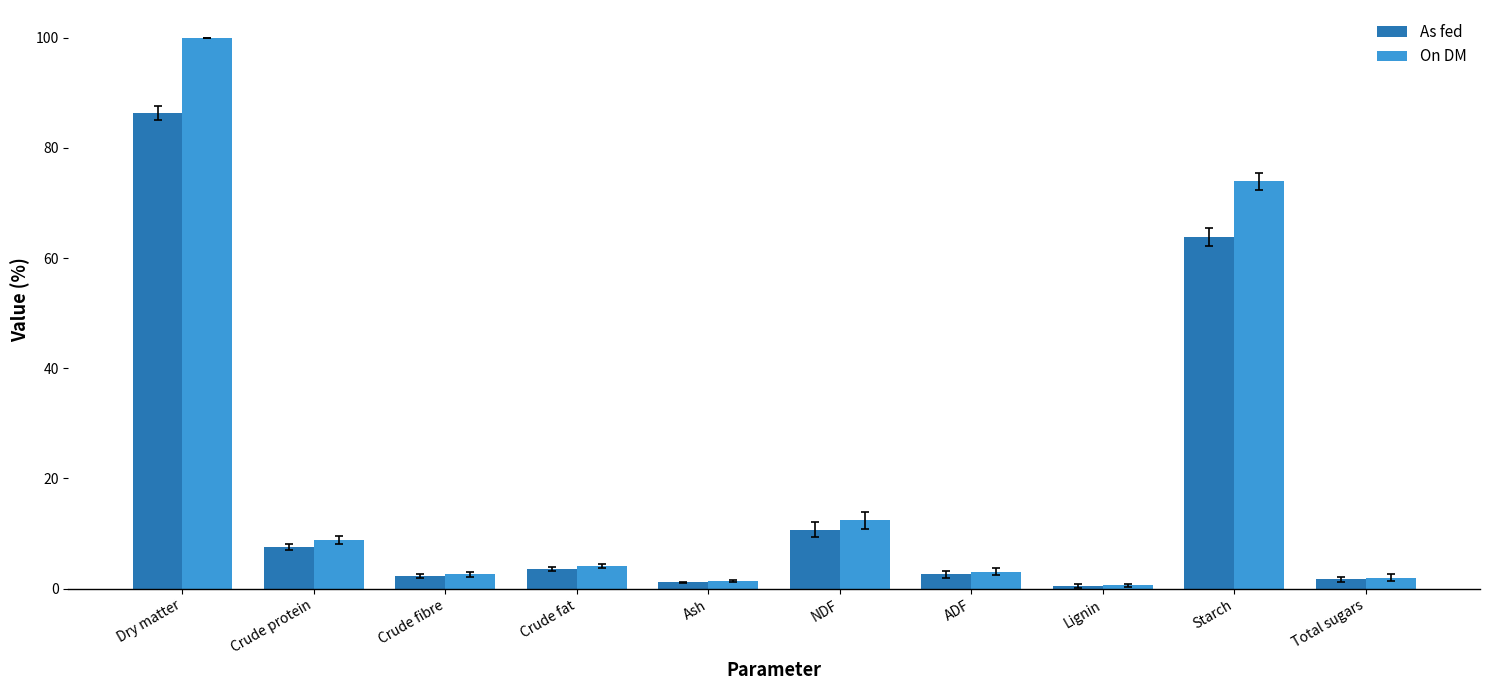

What is the label of the 10th bar from the left?

Total sugars